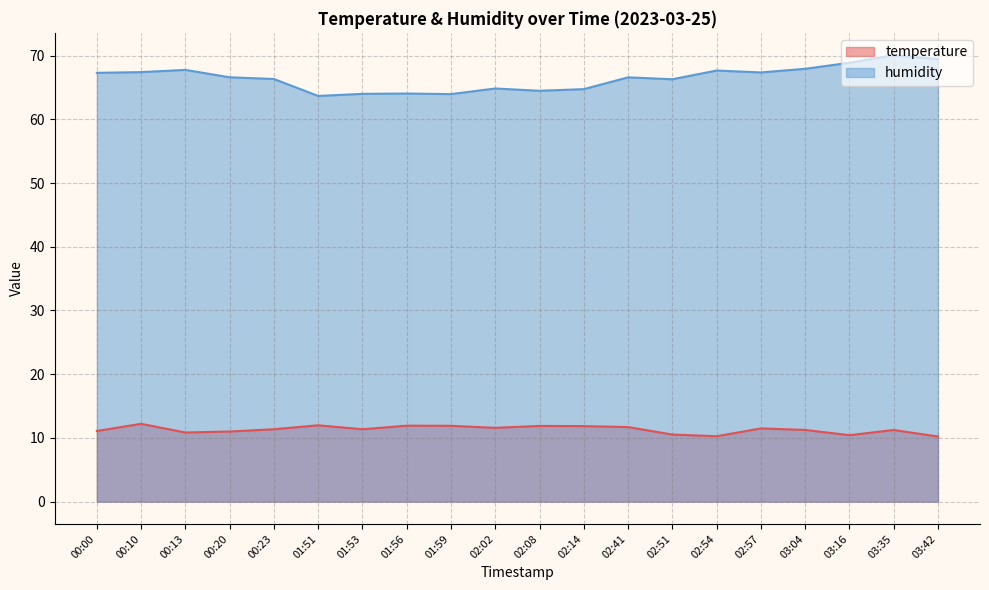

True or false: humidity and temperature intersect in this chart.

False